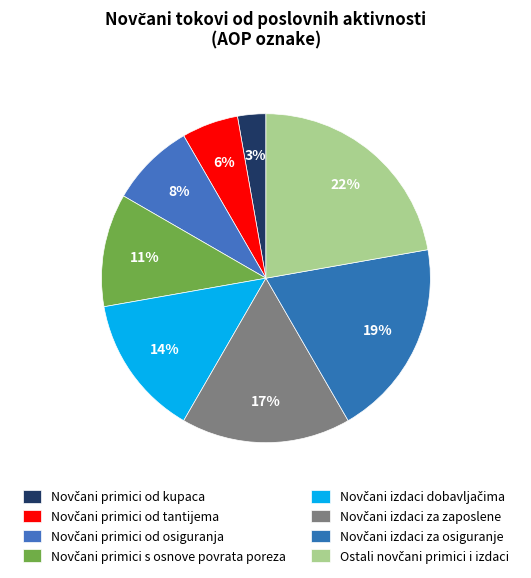

How much of the chart is everything except Novčani primici s osnove povrata poreza?

88.9%